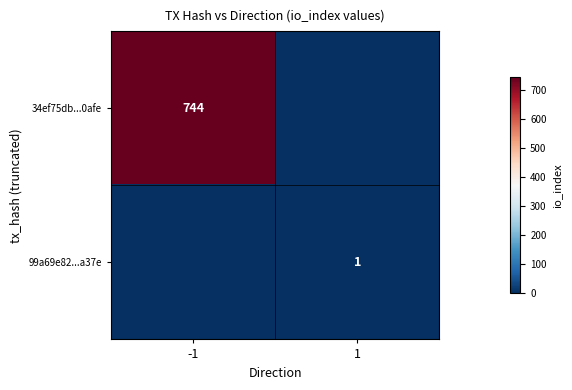

The 99a69e82...a37e series shows 1 at 1. True or false?

True